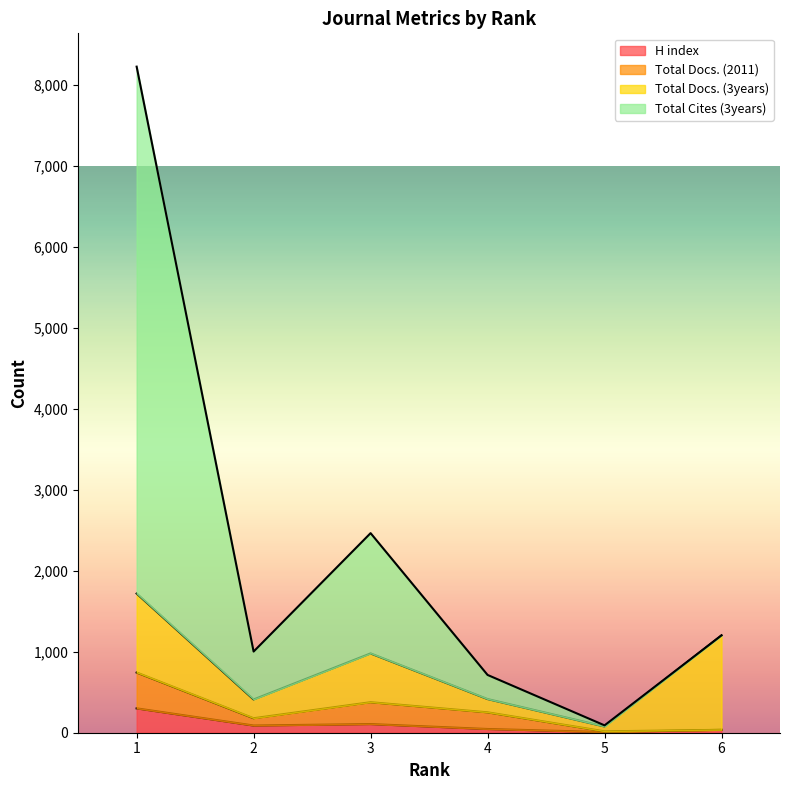

Does the chart display data point markers on the line(s)?

No